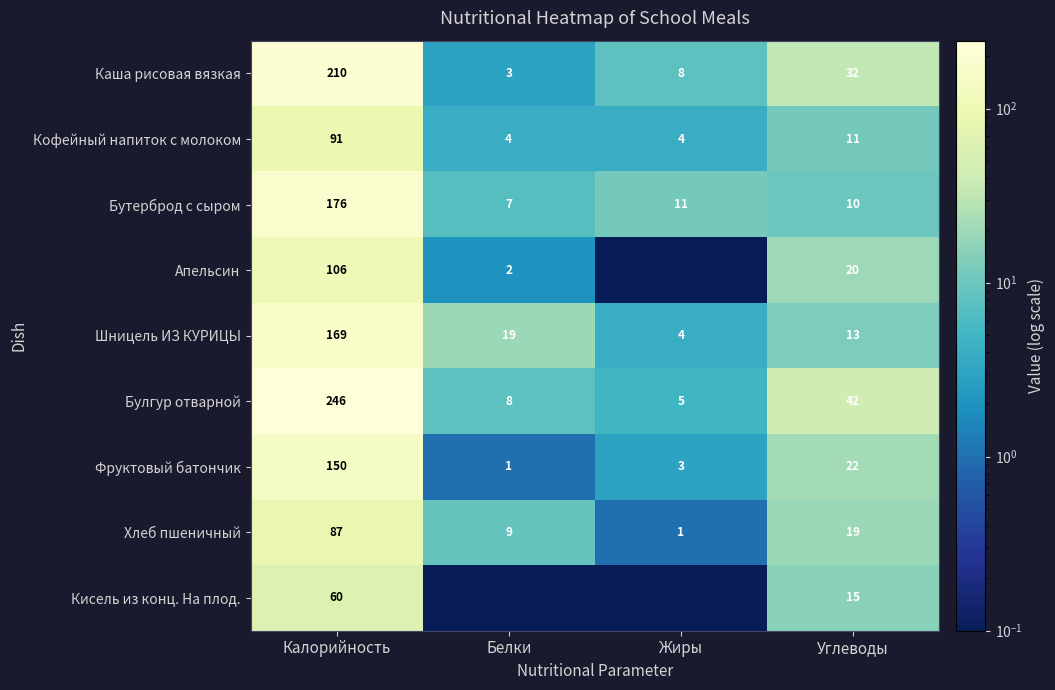

Where is Булгур отварной nearest to the value 125?

Углеводы